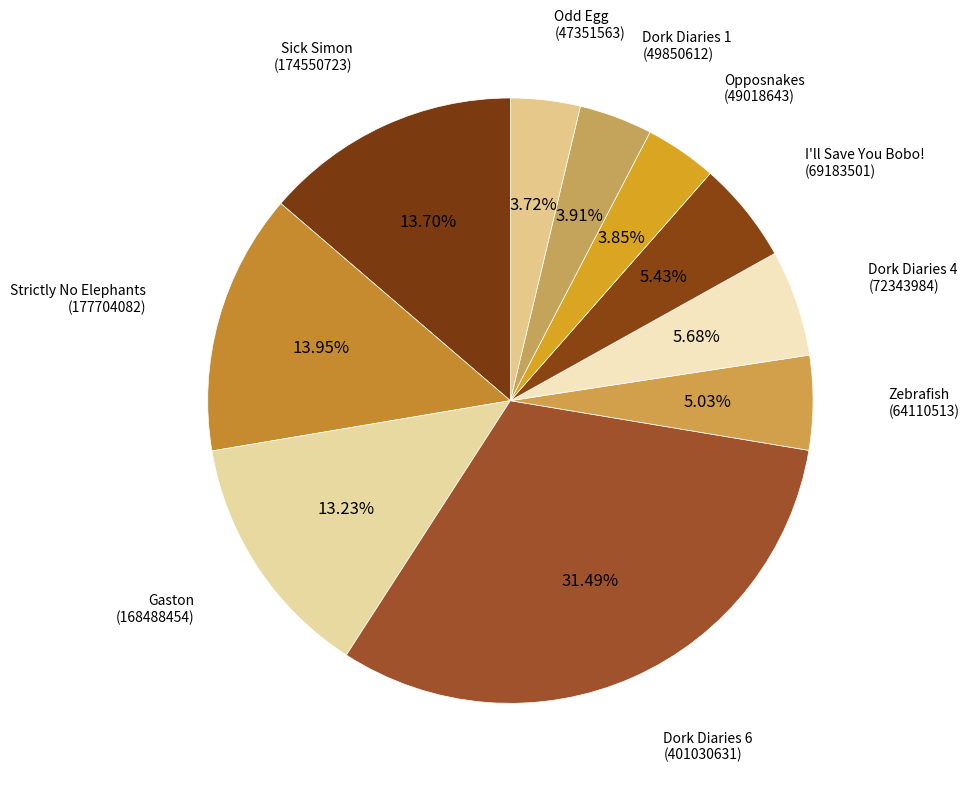

Does Dork Diaries 1 represent more than half of the total?

No